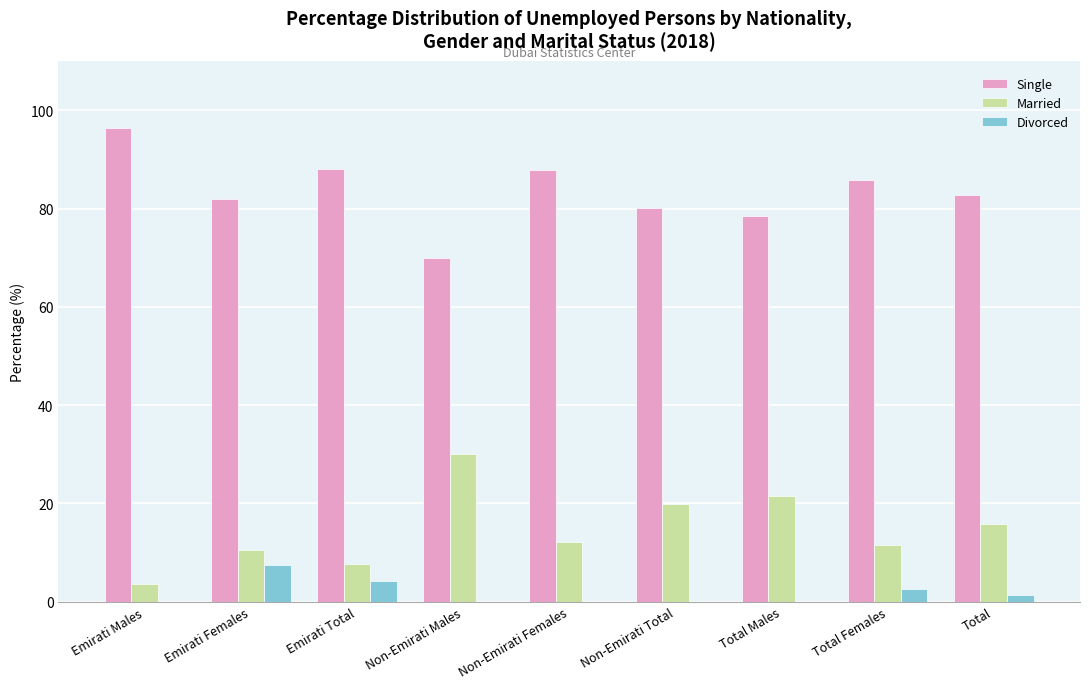

At which label is Single closest to 83?

Total